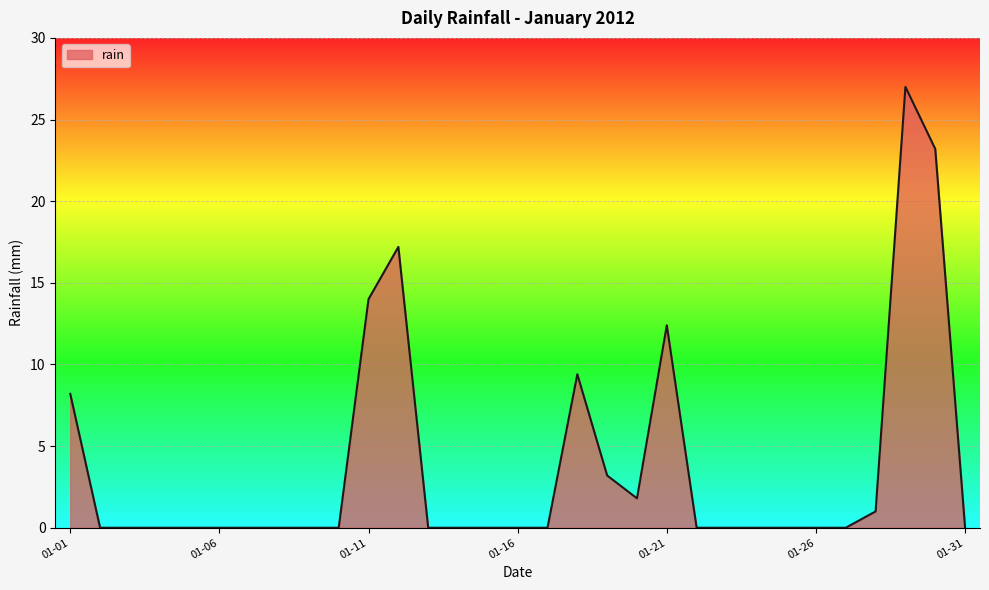

What is the difference between the maximum and minimum values?

27.0